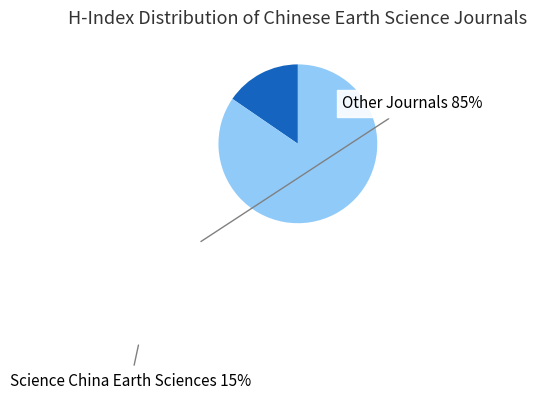

Rank the categories by value from highest to lowest.

Other Journals, Science China Earth Sciences